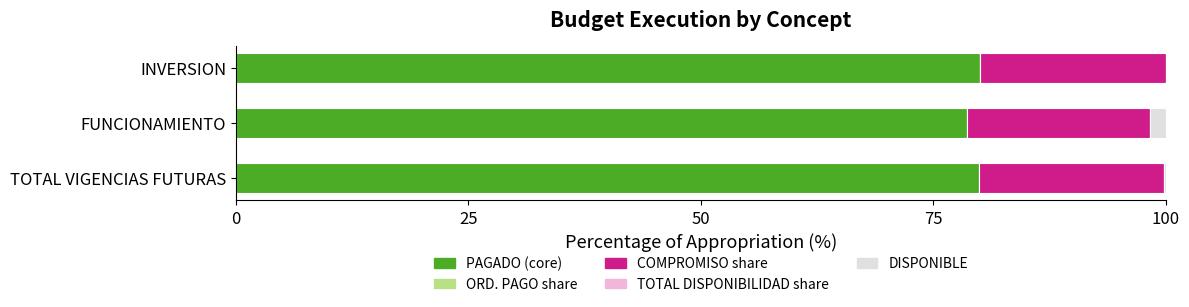

What is the highest value of the PAGADO (core) series?

80.0